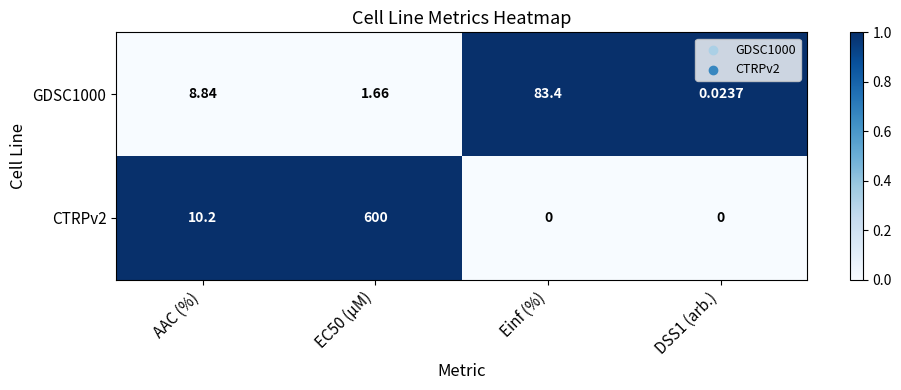

What is the total value across all series at Einf (%)?

83.4